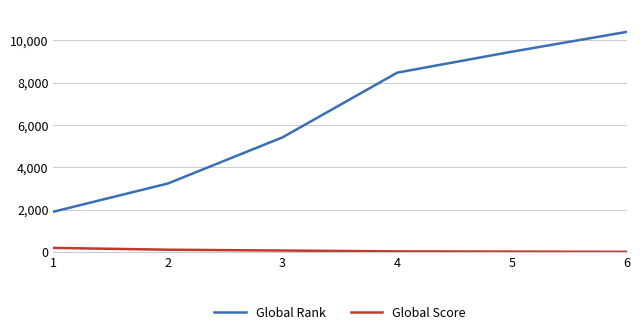

What is the sum of the Global Score values at 3 and 2?

190